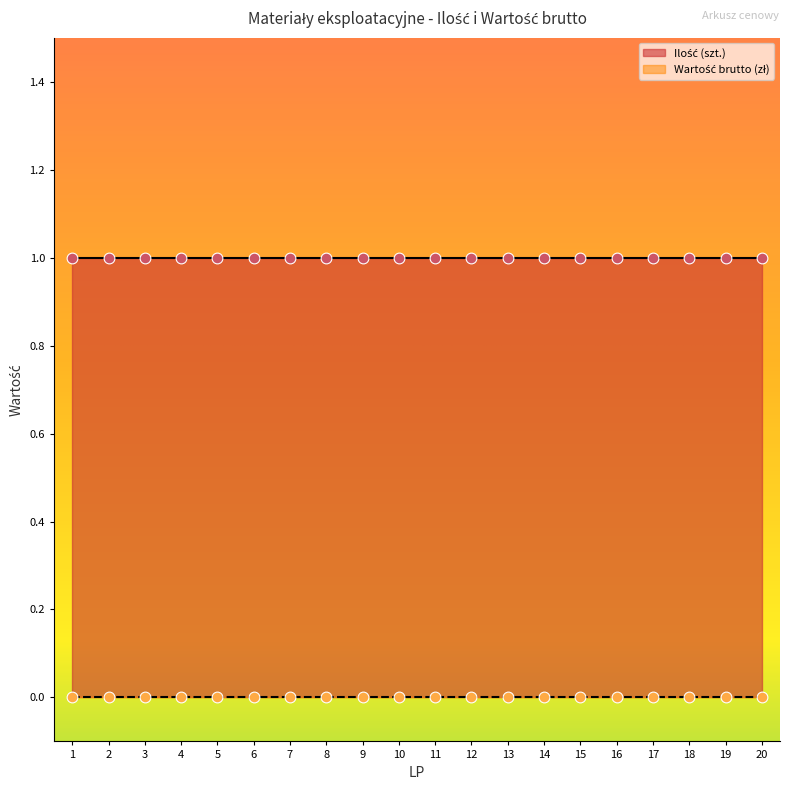

Which series contains the highest Y value?

Ilość (szt.)